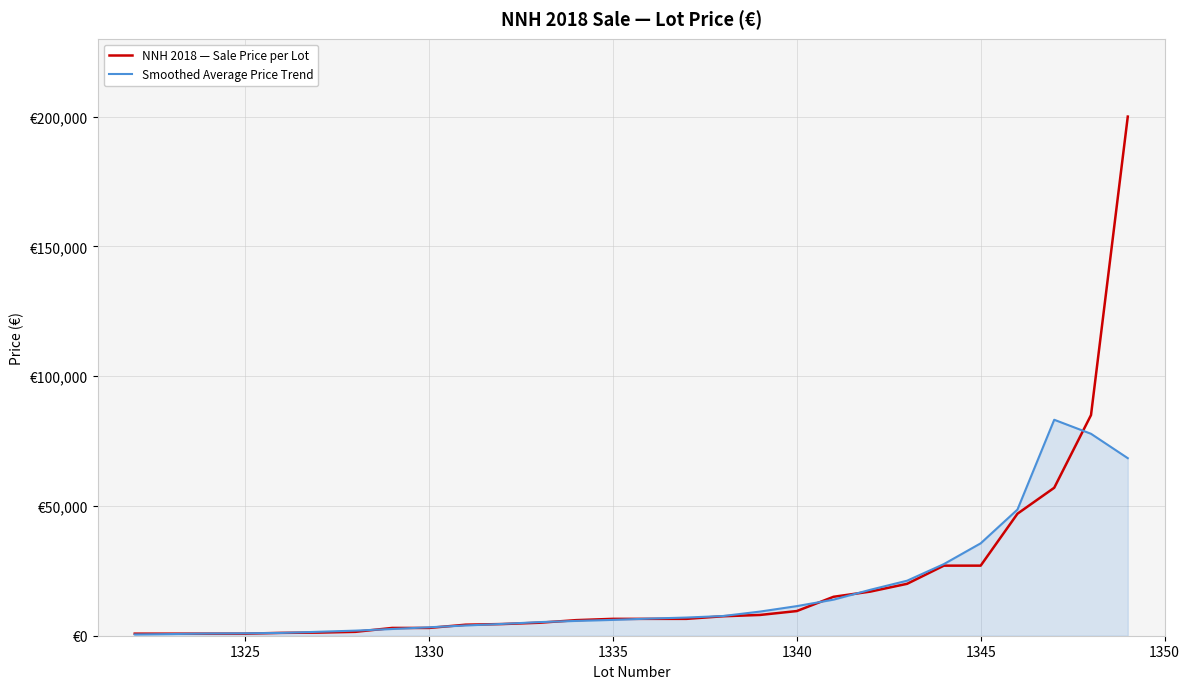

What is the greatest value displayed?

200000